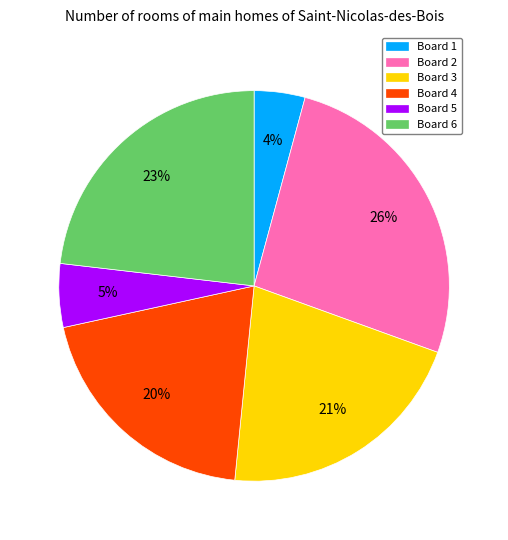

What percentage is the Board 6 slice, to the nearest percent?

23%